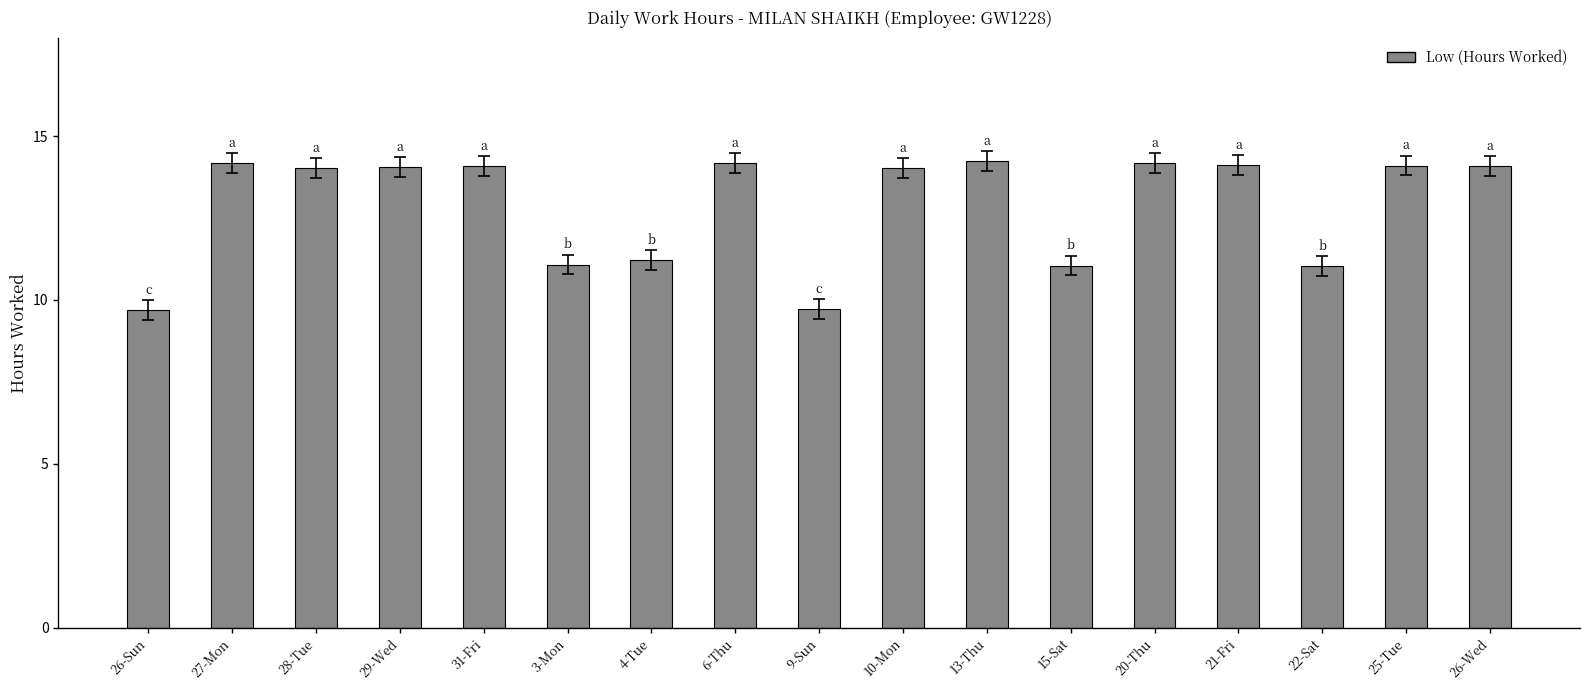

Count the number of categories in the chart.

17